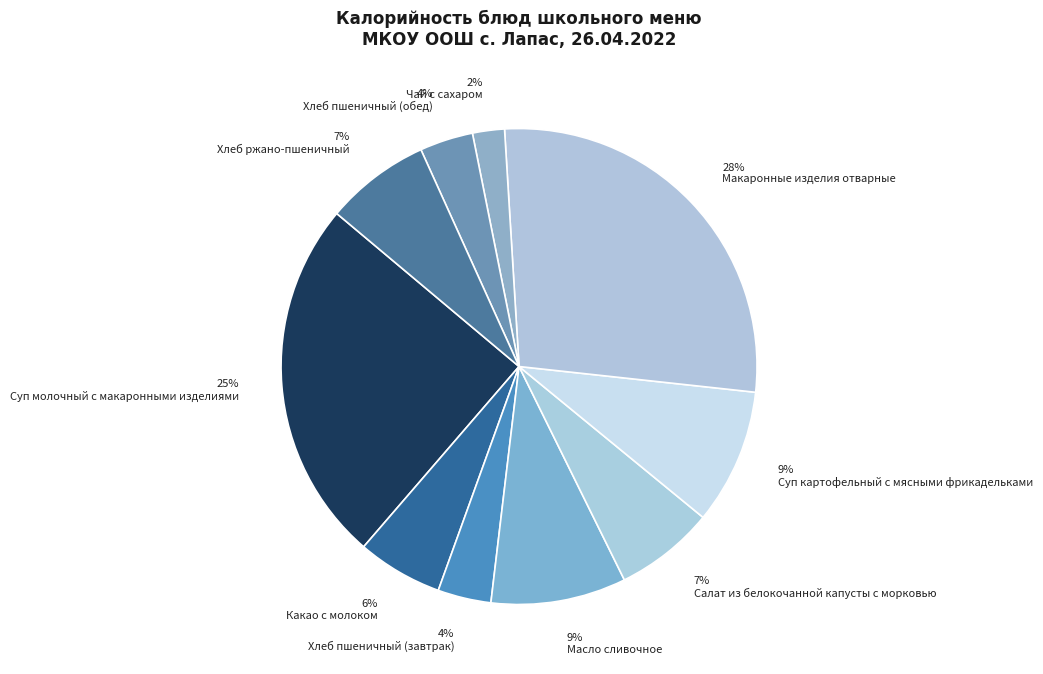

To the nearest percent, what is the average slice percentage?

10%